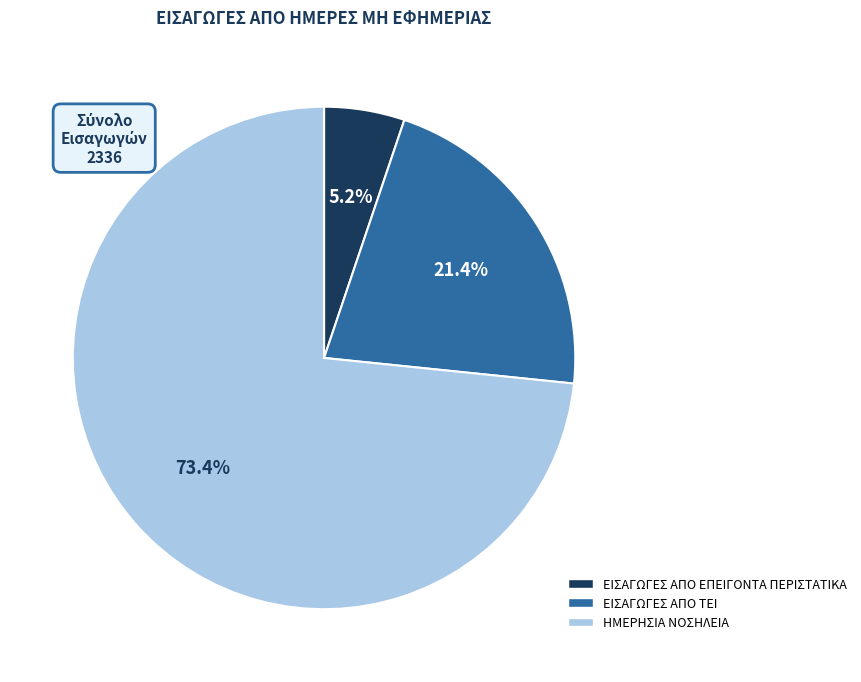

Which category has the biggest portion of the pie?

ΗΜΕΡΗΣΙΑ ΝΟΣΗΛΕΙΑ